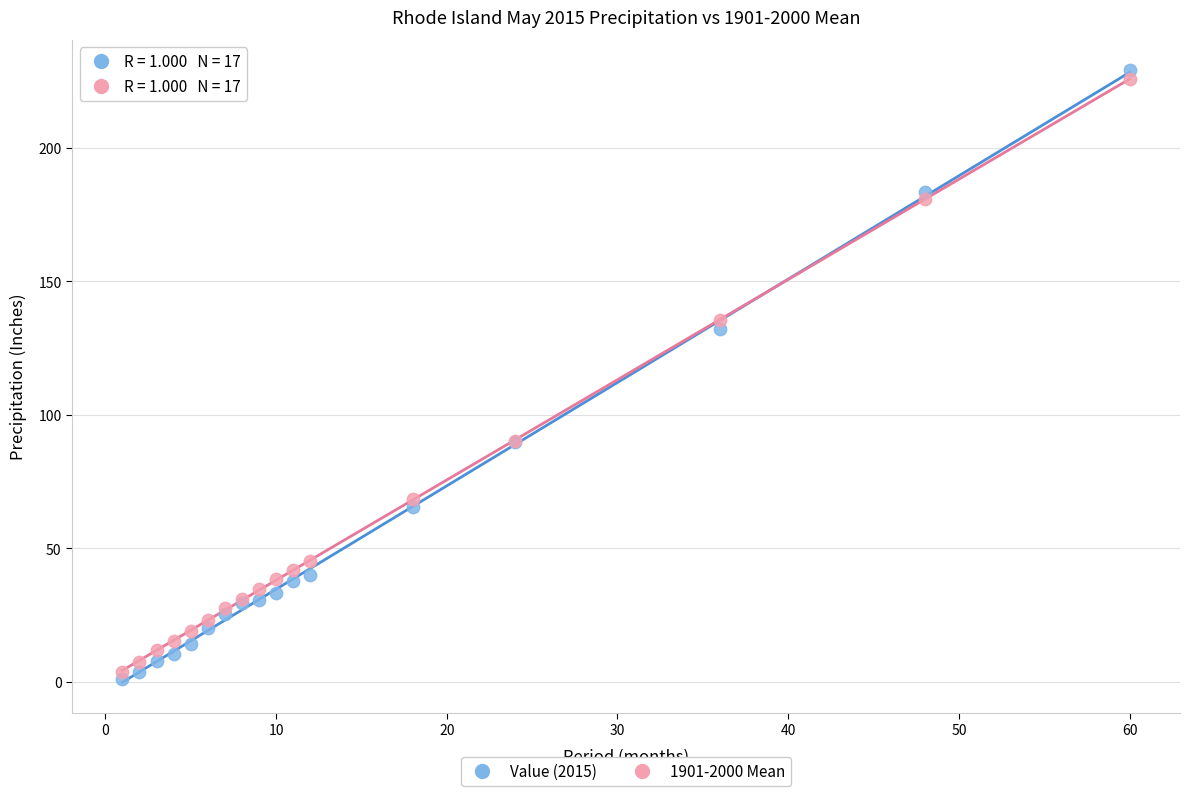

Which series contains the lowest Y value?

Value (2015)